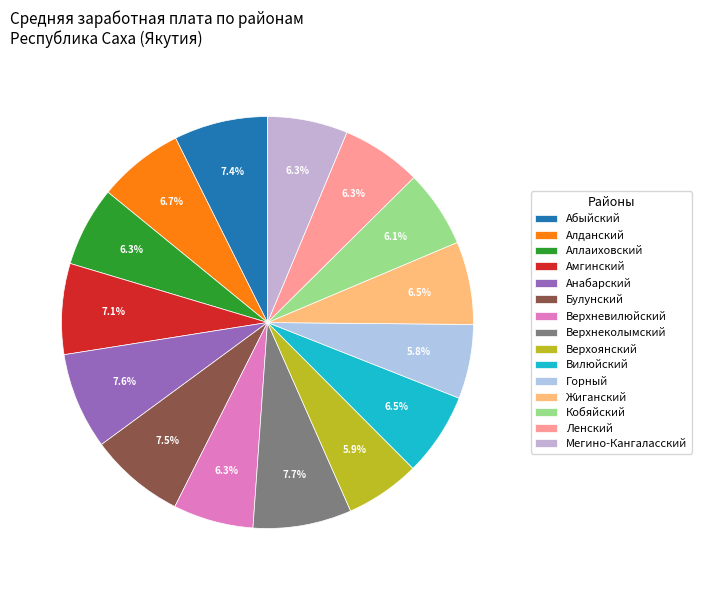

What percentage is the Абыйский slice, to the nearest percent?

7%